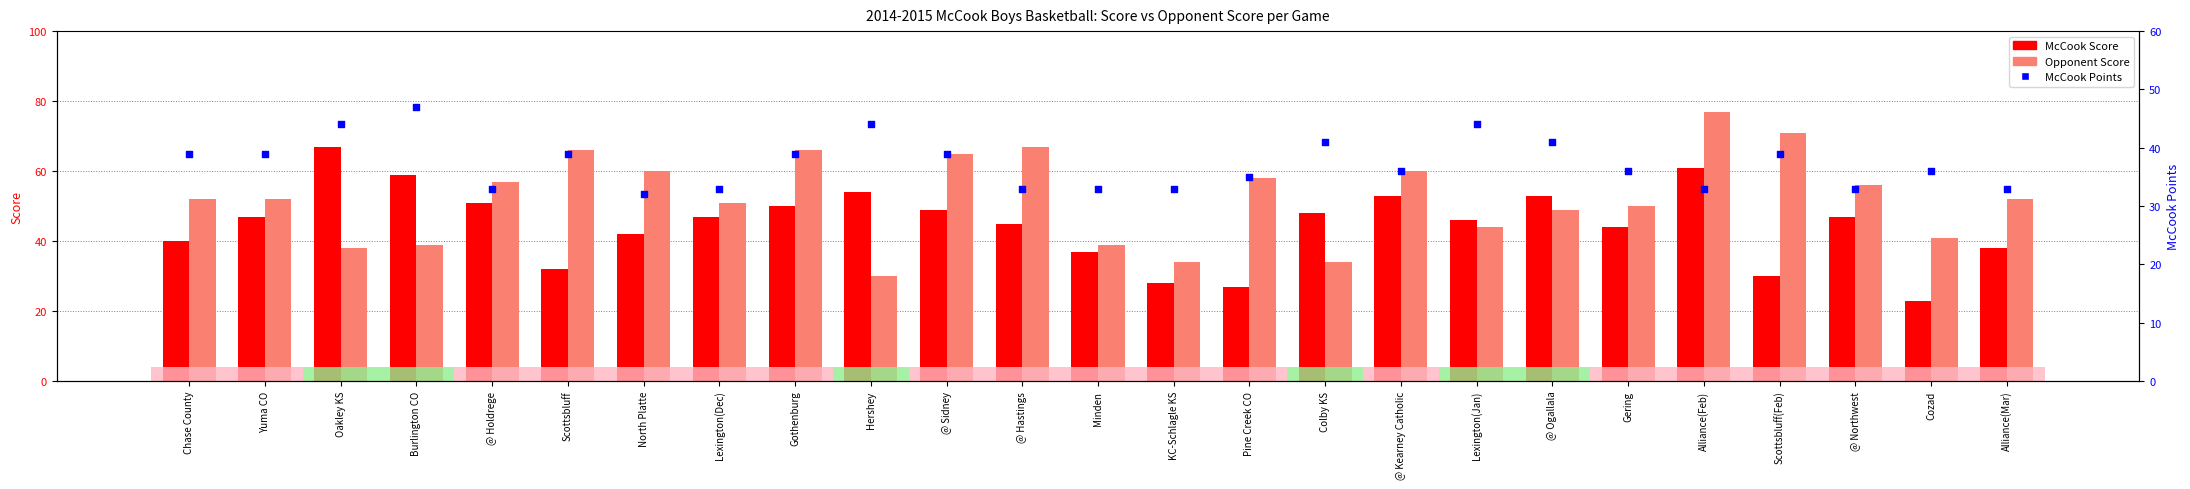

Which series has the widest spread of Y values?

Opponent Score